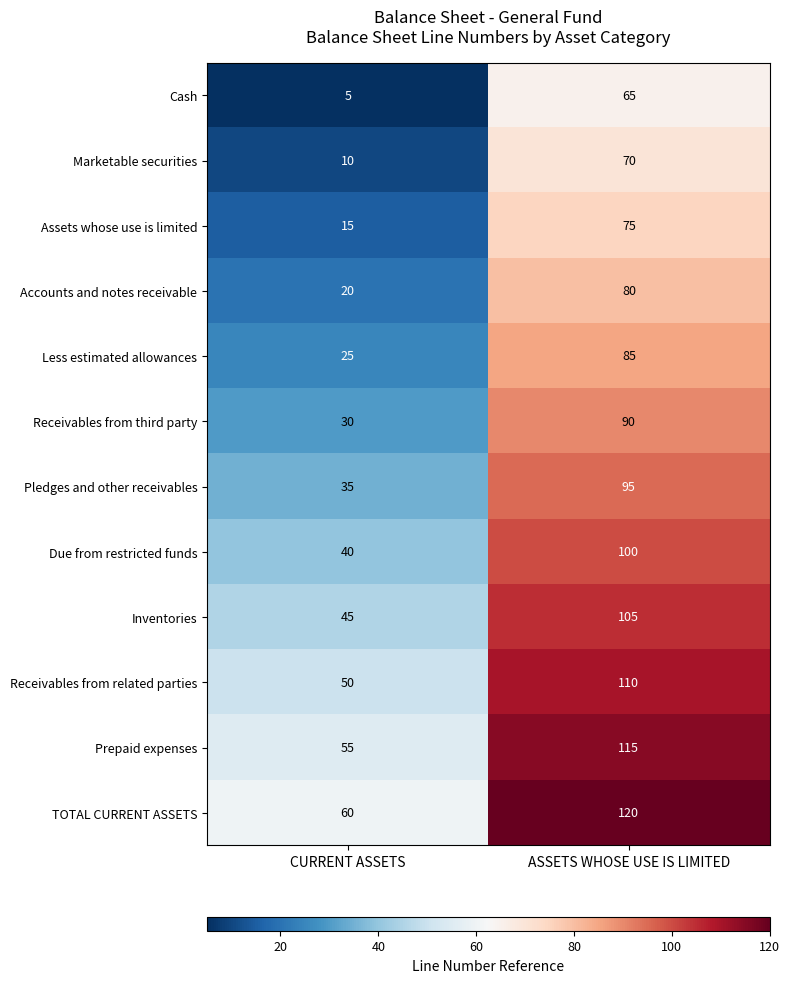

What is the spread (max minus min) of values at ASSETS WHOSE USE IS LIMITED?

55